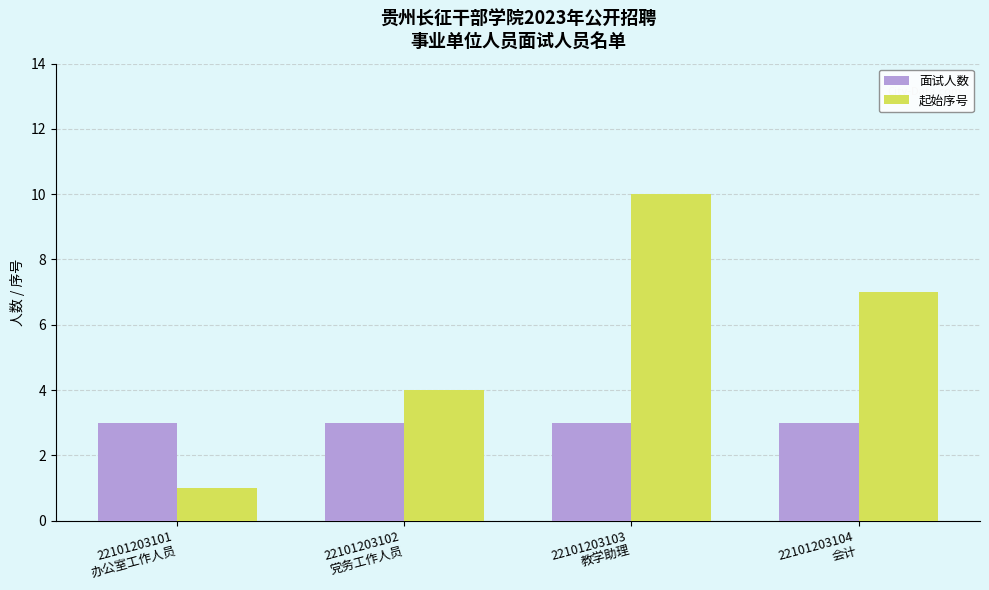

What is the label of the 4th bar from the right?

22101203101
办公室工作人员